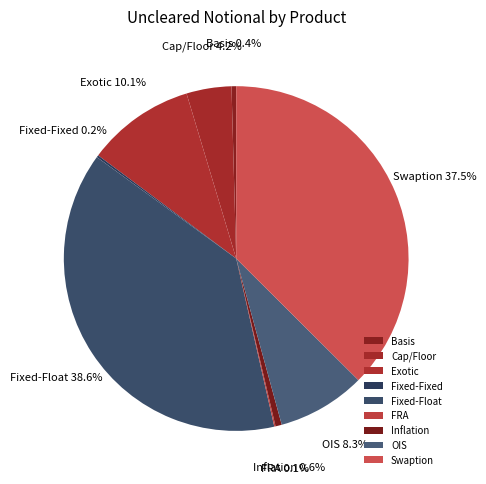

How much of the chart is everything except Exotic?

89.9%